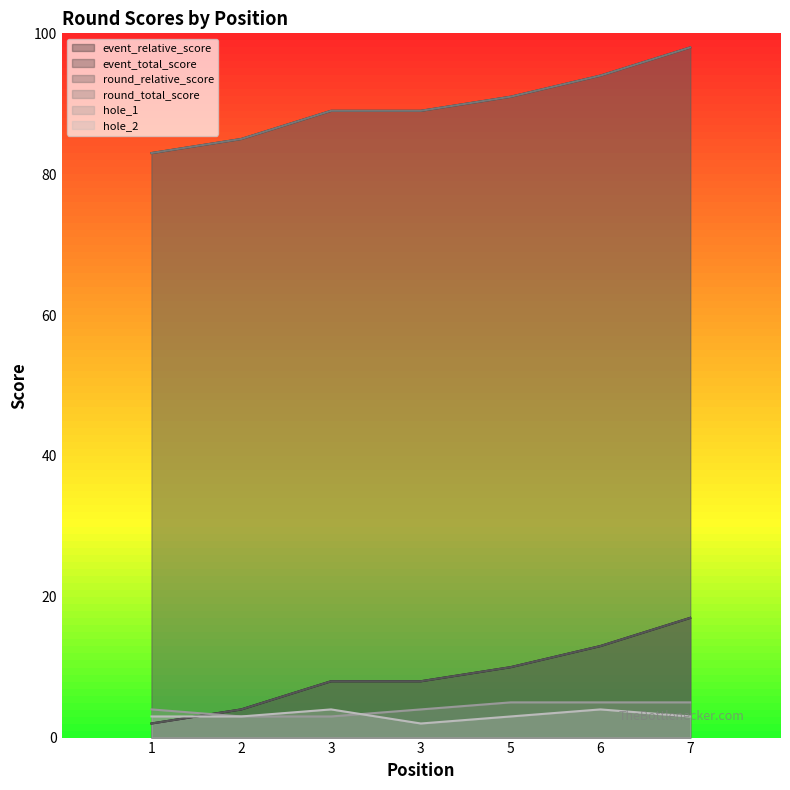

What are all the series names shown in the legend?

event_relative_score, event_total_score, round_relative_score, round_total_score, hole_1, hole_2